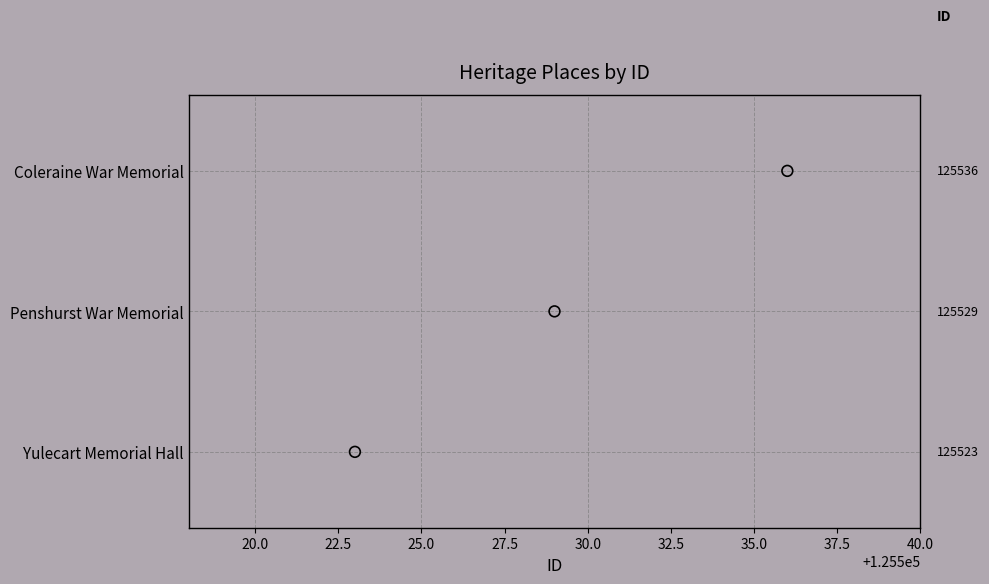

Between 22.5 and 20.0, which is larger?

22.5